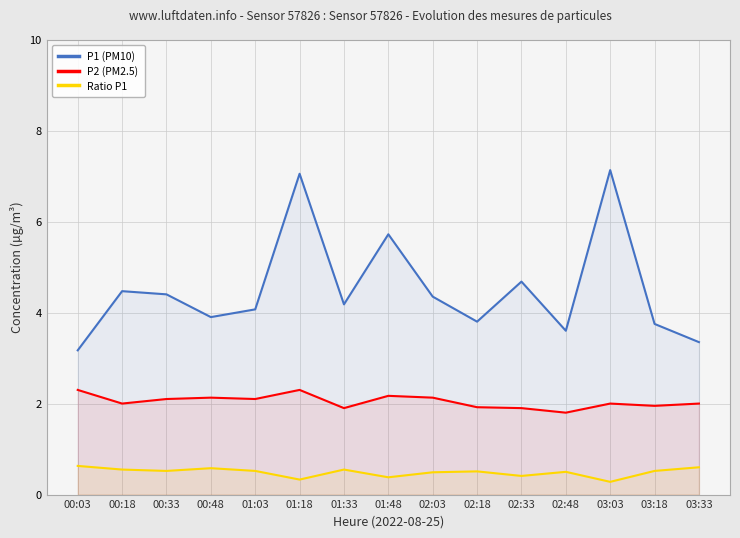

At which category is the sum across all series the highest?

01:18